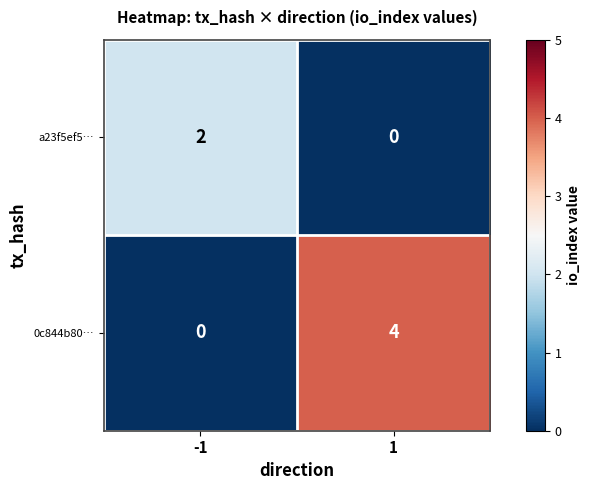

What is the maximum value shown in the chart?

4